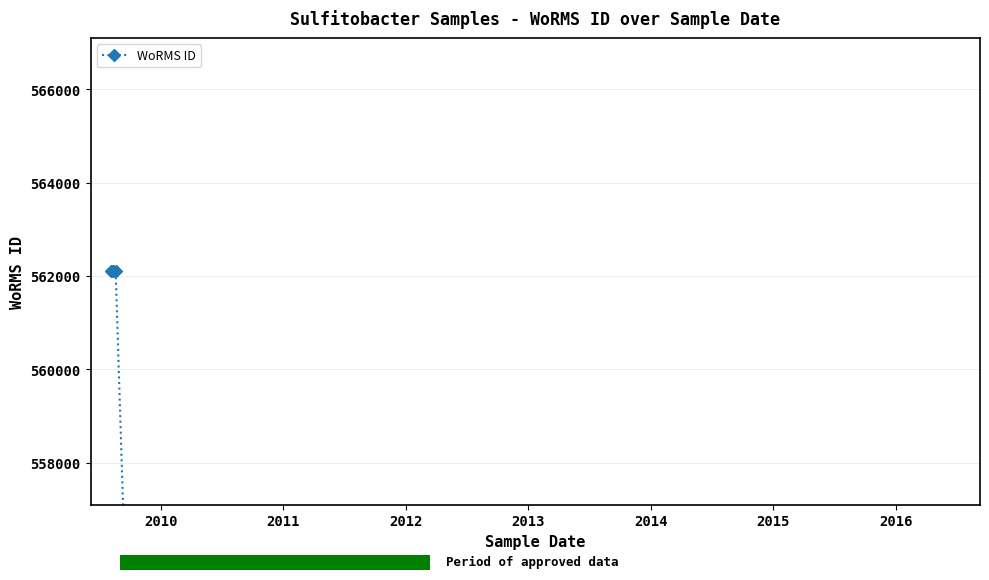

What is the sum of all values?

2248394